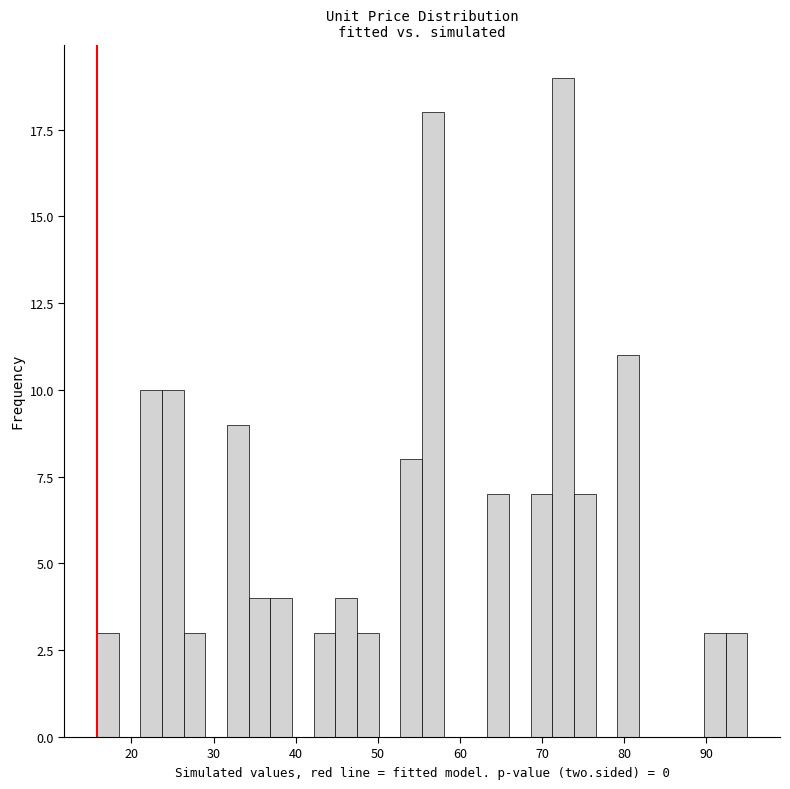

Around what value on the x-axis is the tallest bar? Give the approximate position of its centre, as read against the axis.

73